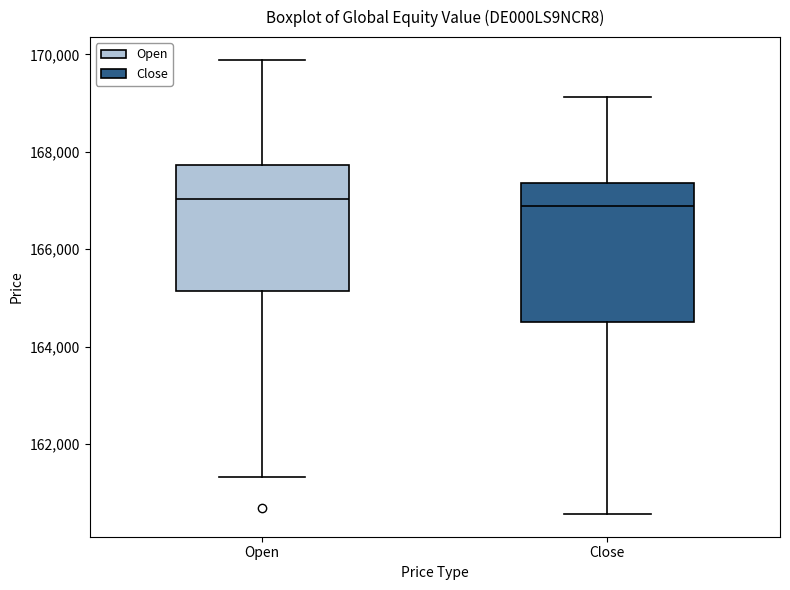

Reading left to right, transcribe this box plot: for each box, give where its median line is, the range the box spans, and where its two whiskers end, as read against the y-axis. The values are not printed on the chart, so give them approximately, as read against the axis.

Open: median 167000, box 165200 to 167800, whiskers 161400 to 169800
Close: median 166800, box 164600 to 167400, whiskers 160600 to 169200